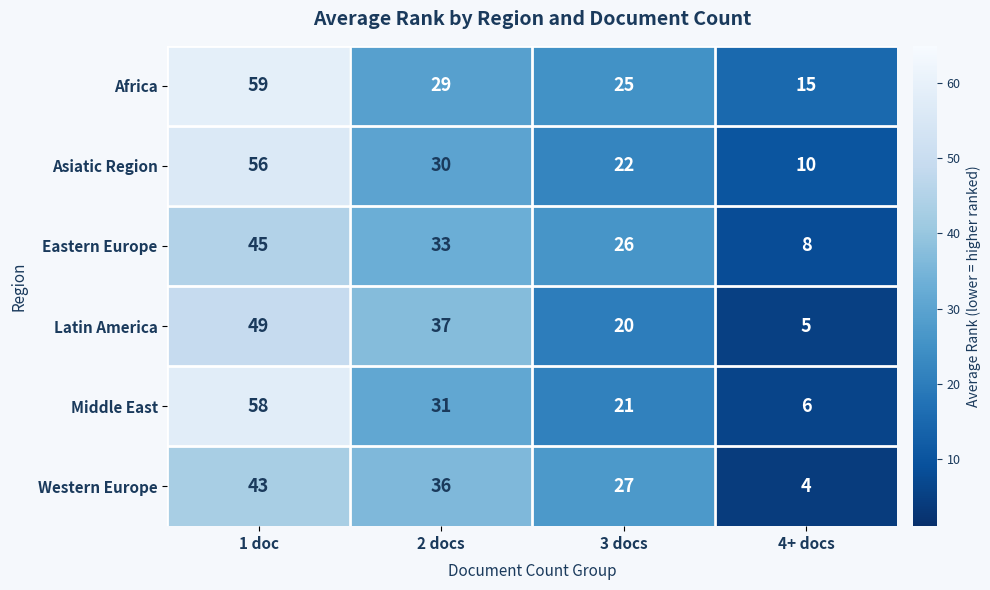

What value does the Middle East series have at 1 doc, to the nearest 5?

60